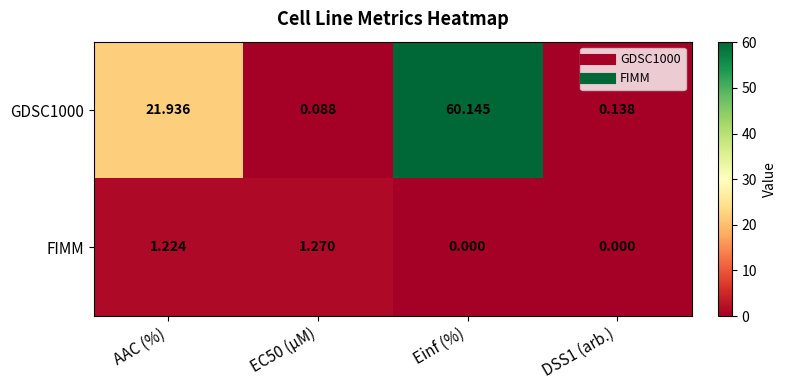

At which category does the chart reach its peak across all series?

Einf (%)